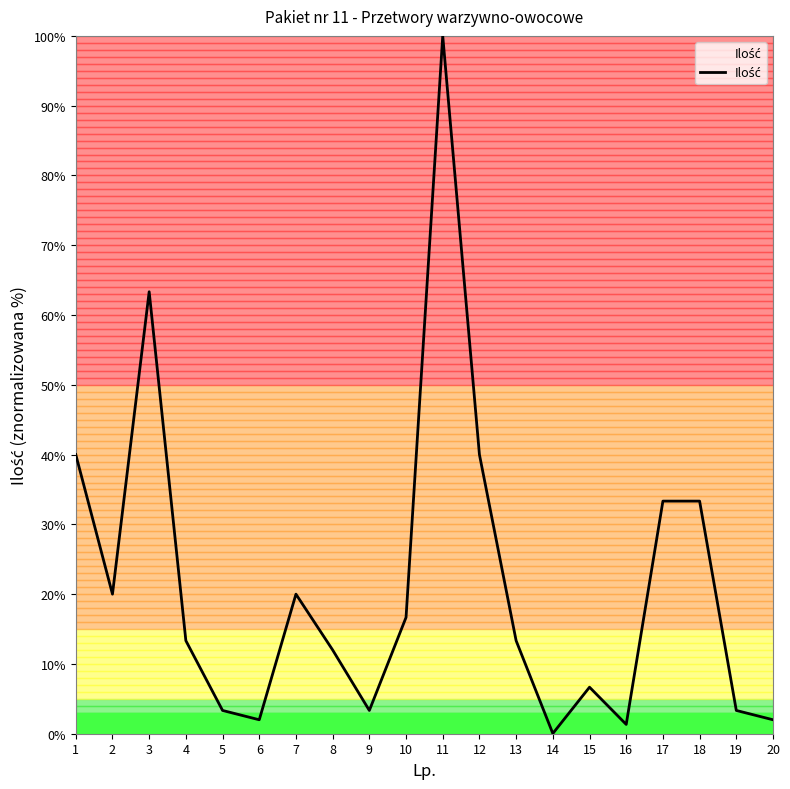

What value does the data have at 13?

13.3